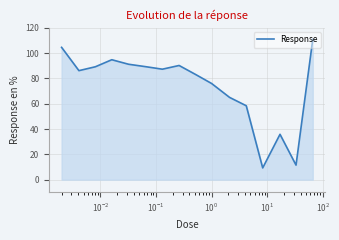

What is the smallest value displayed?

9.3